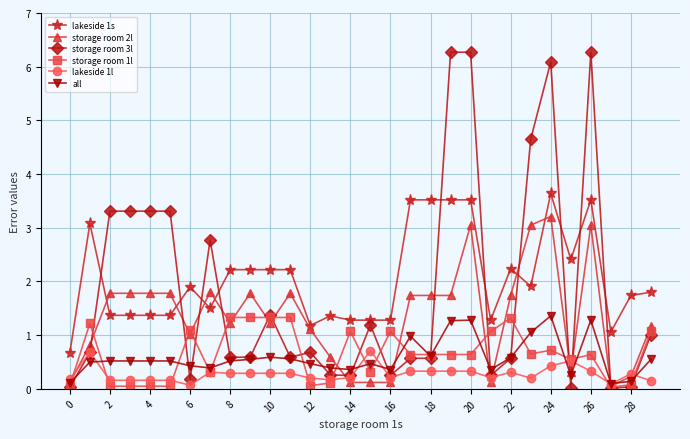

Which series has the largest range (max minus min)?

storage room 3l